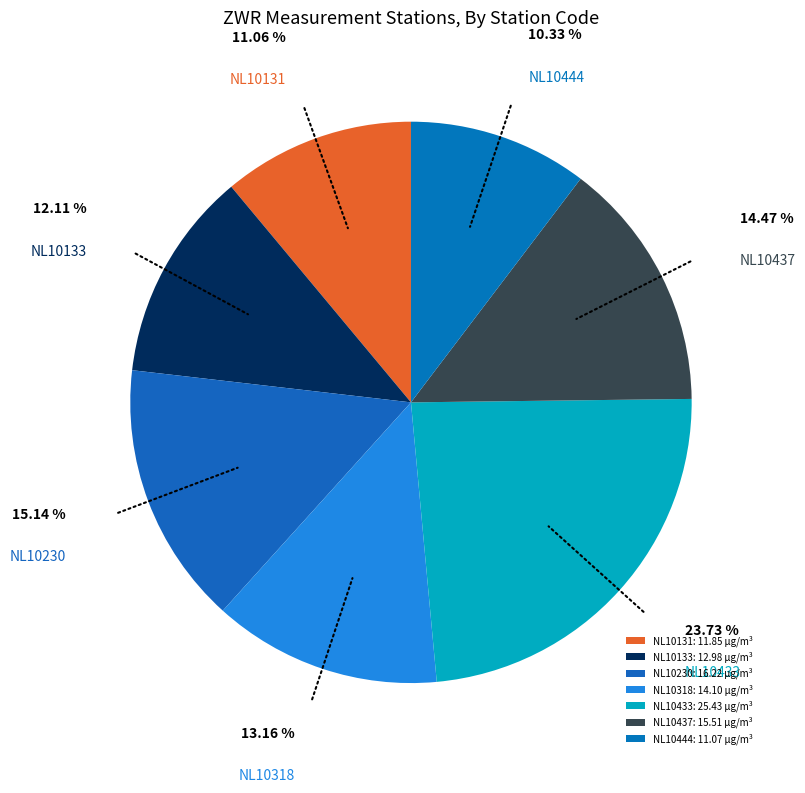

Is there any slice that represents more than half of the pie?

No